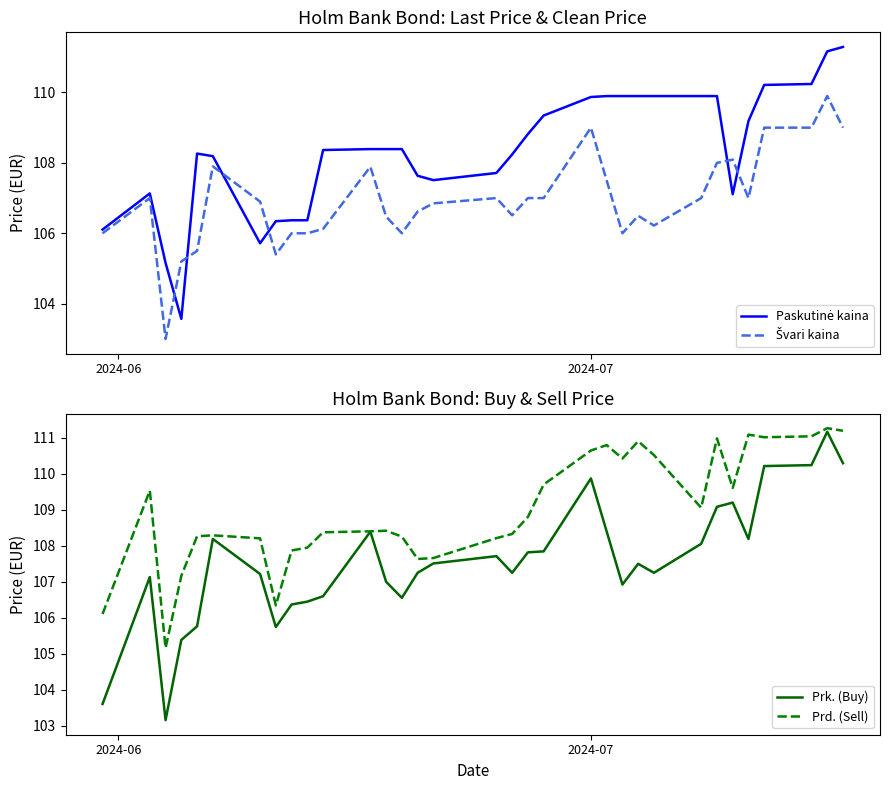

What is the lowest value of the Prd. (Sell) series?

105.2